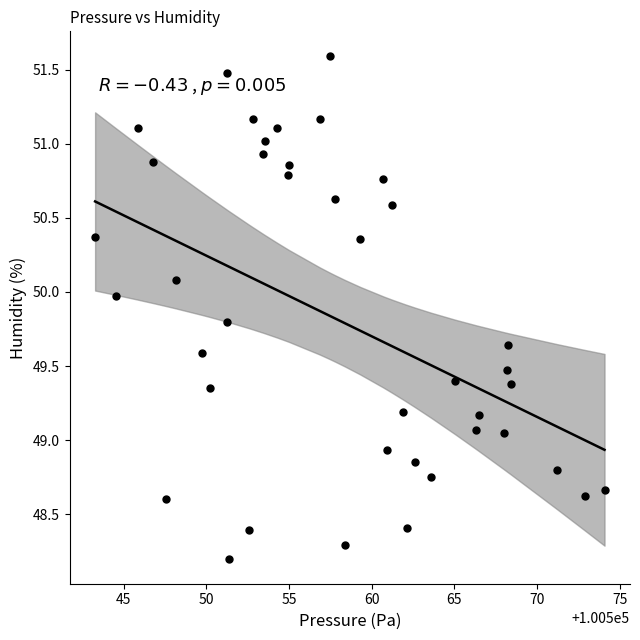

What is the range of Y values (max minus min)?

3.4